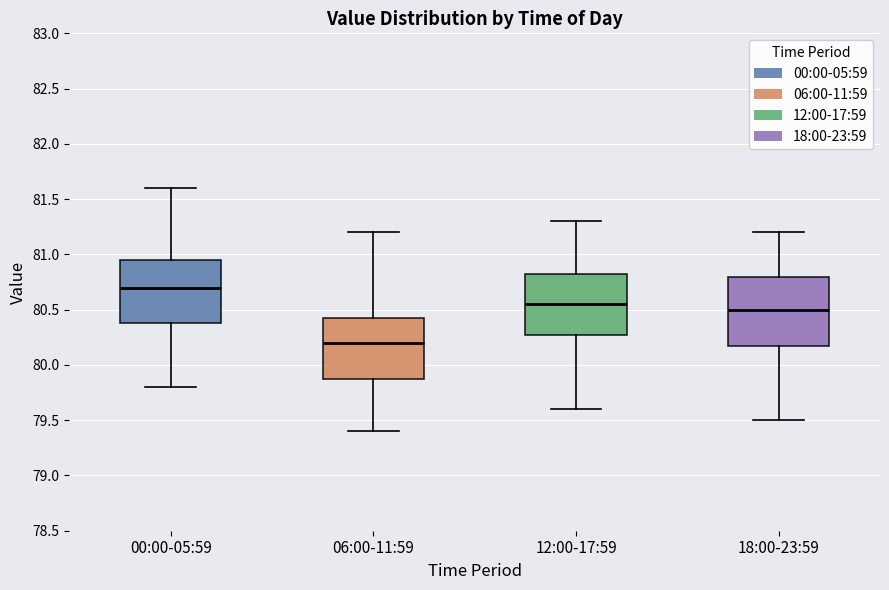

Reading left to right, read every box against the y-axis: the position of its median line, the range the box covers, and the ends of its whiskers. The values are not printed on the chart, so give them approximately, as read against the axis.

00:00-05:59: median 80.70, box 80.40 to 80.95, whiskers 79.80 to 81.60
06:00-11:59: median 80.20, box 79.90 to 80.45, whiskers 79.40 to 81.20
12:00-17:59: median 80.55, box 80.30 to 80.85, whiskers 79.60 to 81.30
18:00-23:59: median 80.50, box 80.20 to 80.80, whiskers 79.50 to 81.20